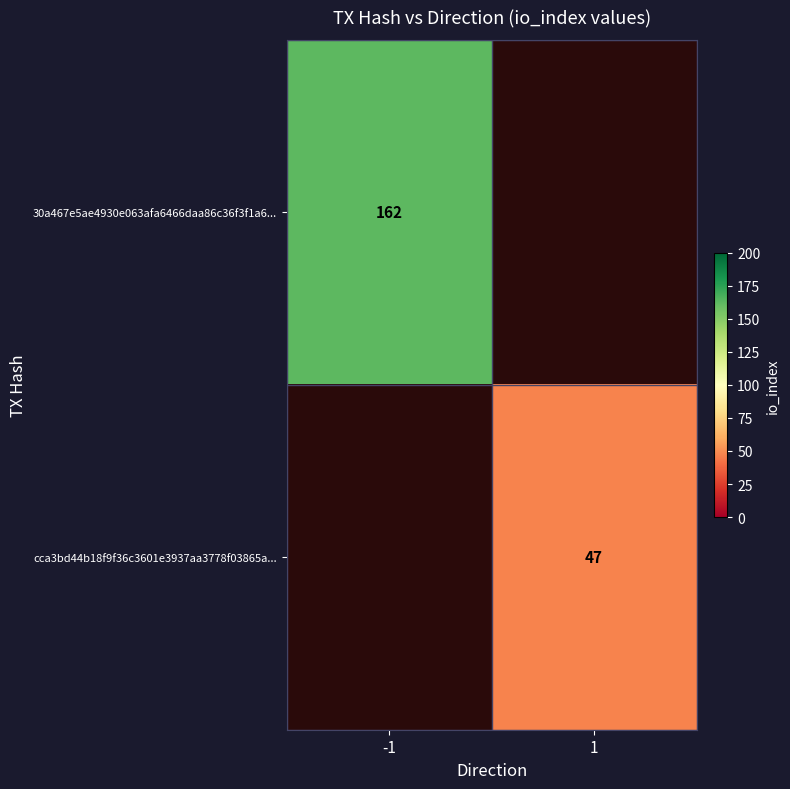

The value of 30a467e5ae4930e063afa6466daa86c36f3f1a6... at -1 is 99. True or false?

False